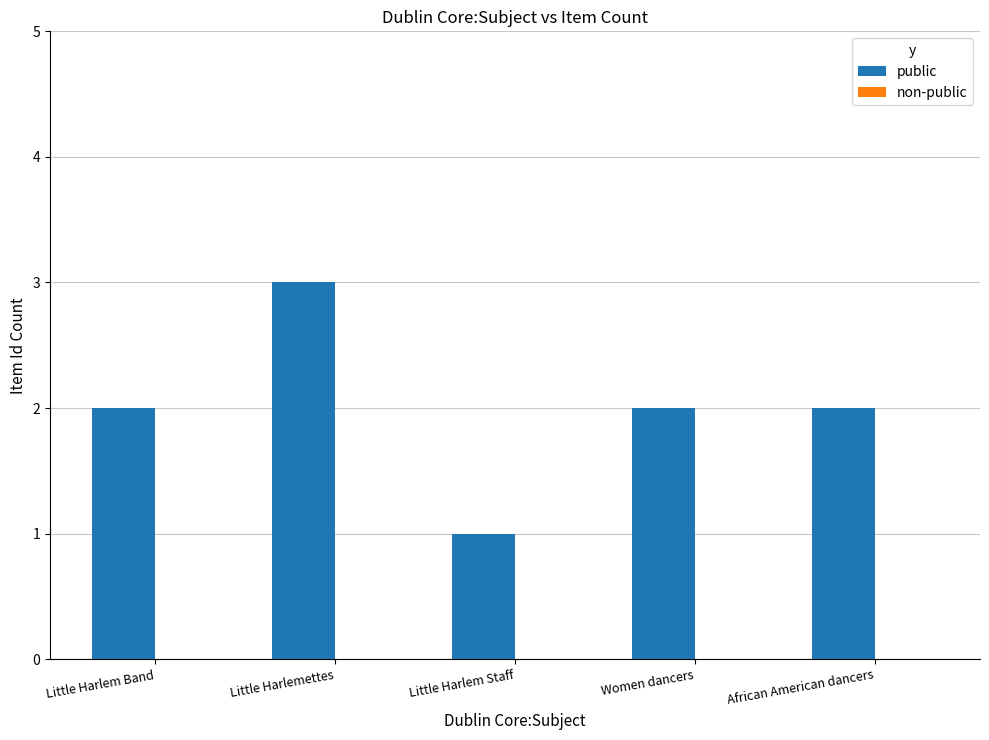

Which has a higher value, Little Harlem Band or Little Harlem Staff?

Little Harlem Band